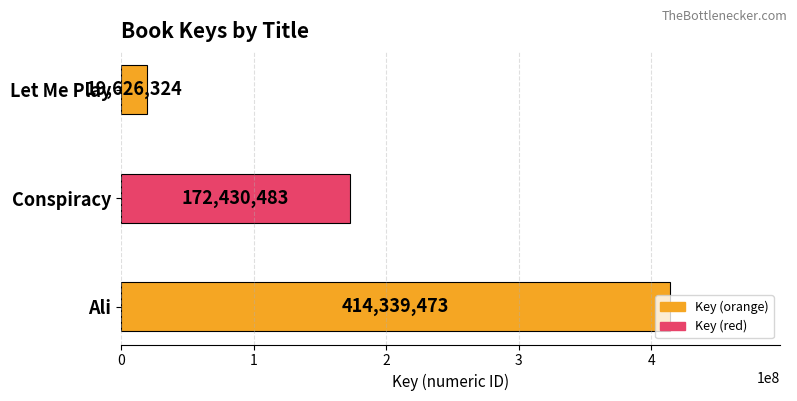

At which label is the value closest to 216982898?

Conspiracy